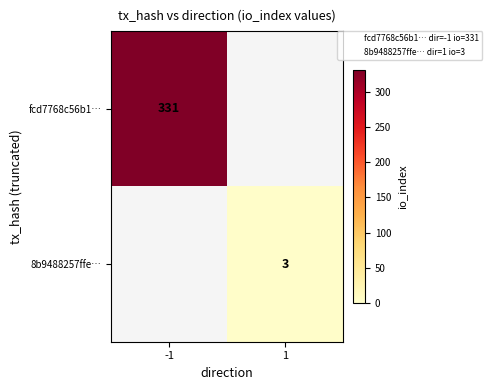

List the labels in order of 8b9488257ffe… value, smallest first.

-1, 1